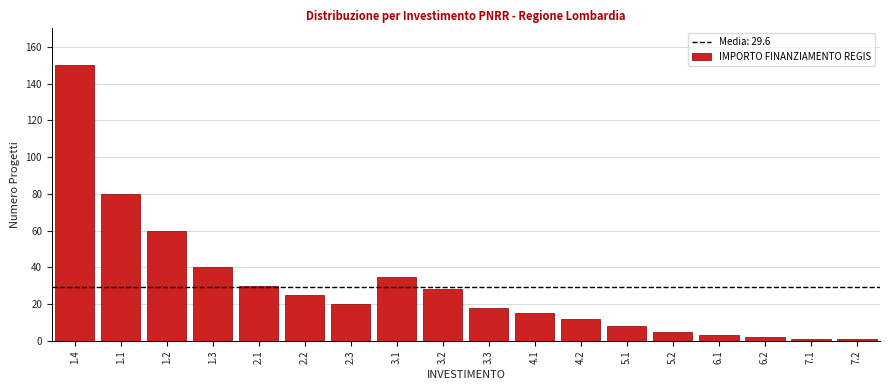

Reading left to right, what are all the values shown in this chart?

1.4=150	1.1=80	1.2=60	1.3=40	2.1=30	2.2=25	2.3=20	3.1=35	3.2=28	3.3=18	4.1=15	4.2=12	5.1=8	5.2=5	6.1=3	6.2=2	7.1=1	7.2=1